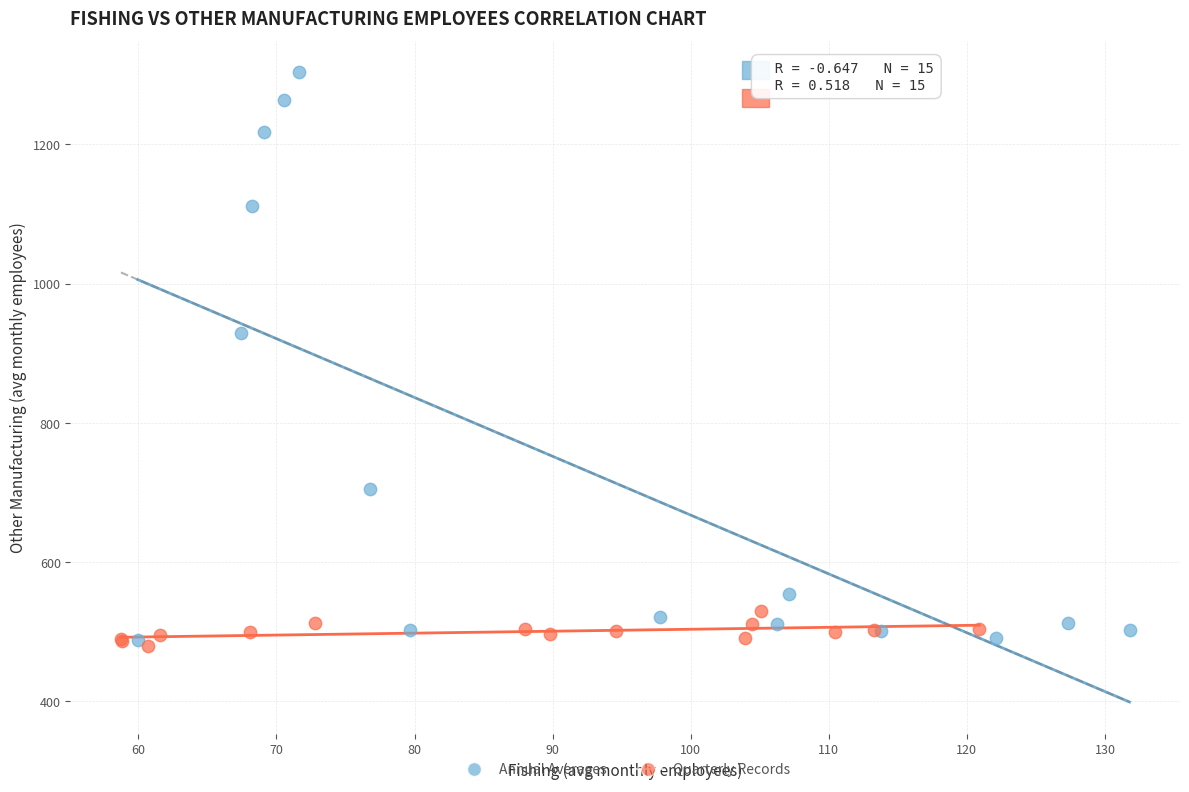

Which series has the widest spread of Y values?

Annual Averages